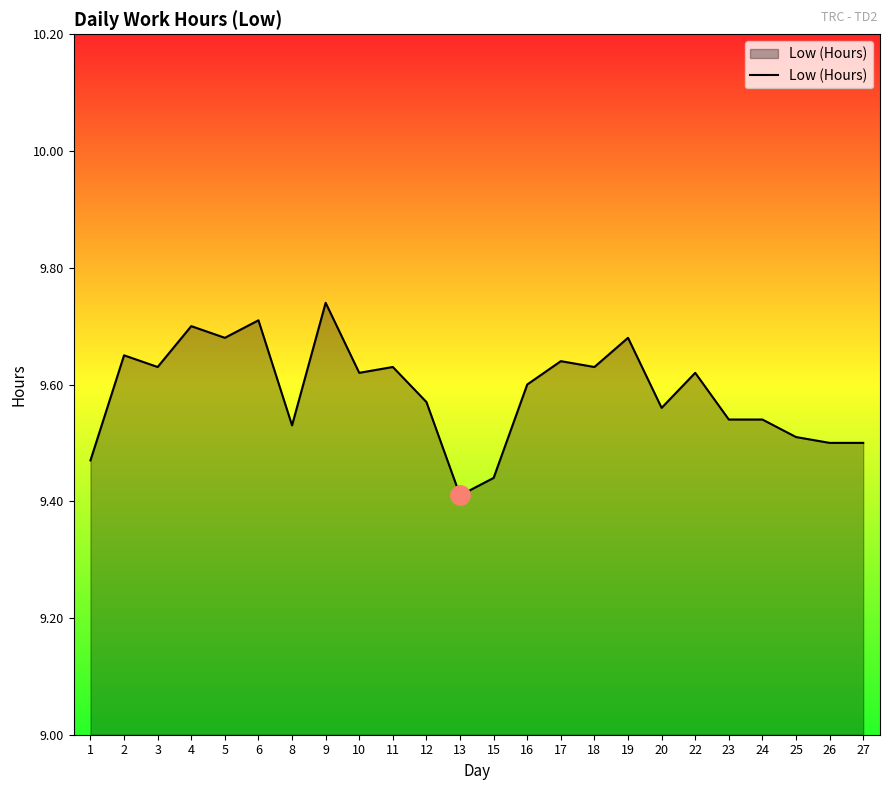

What is the ratio of the value at 4 to the value at 9?

1.0